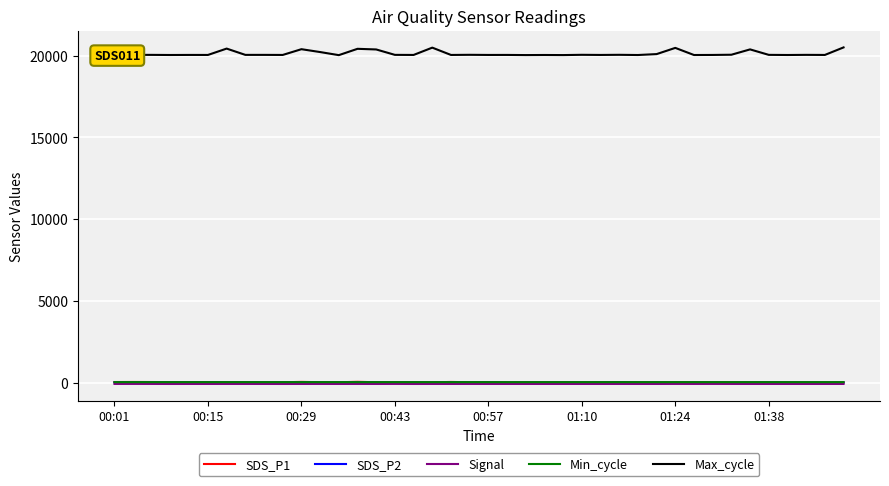

What is the minimum value shown in the chart?

-82.0